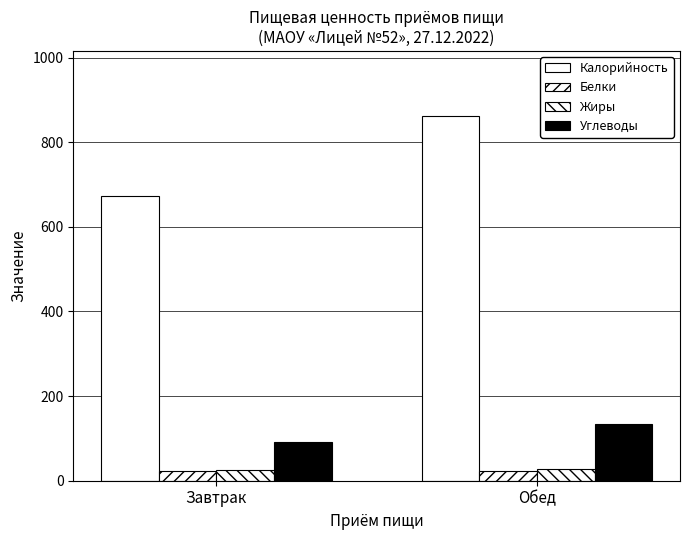

What is the sum of the Калорийность values at Завтрак and Обед?

1533.0